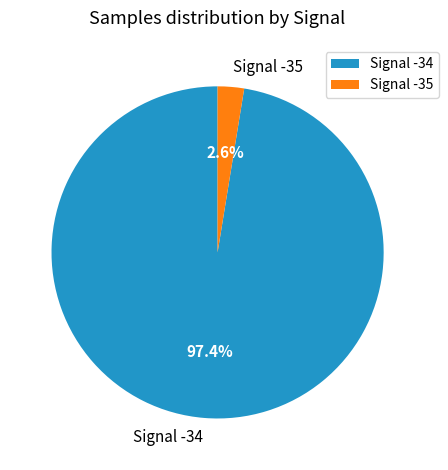

How many slices are in this pie chart?

2